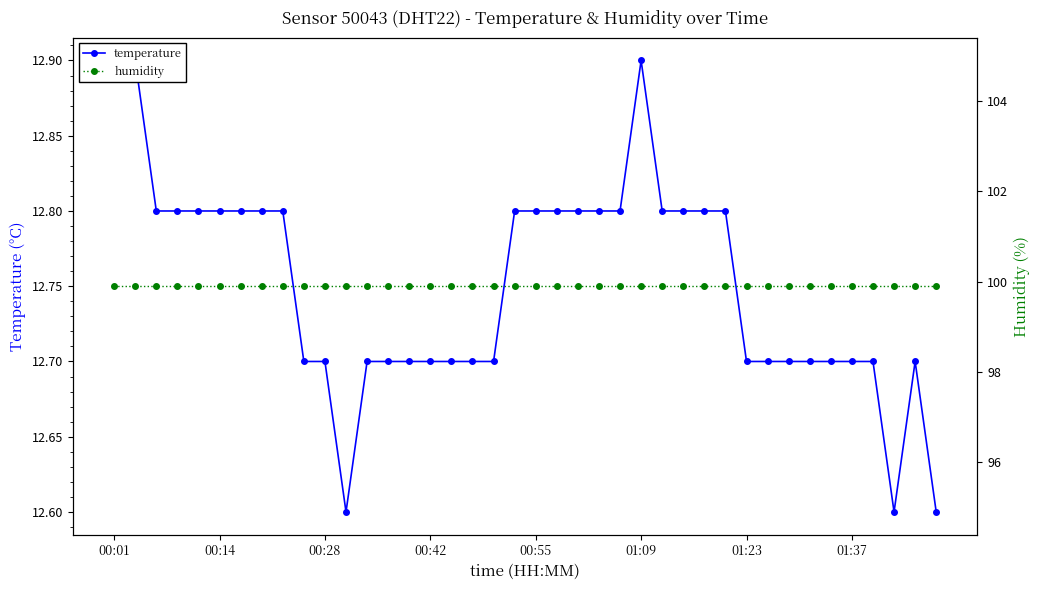

What is the total value across all series at 39?

112.5